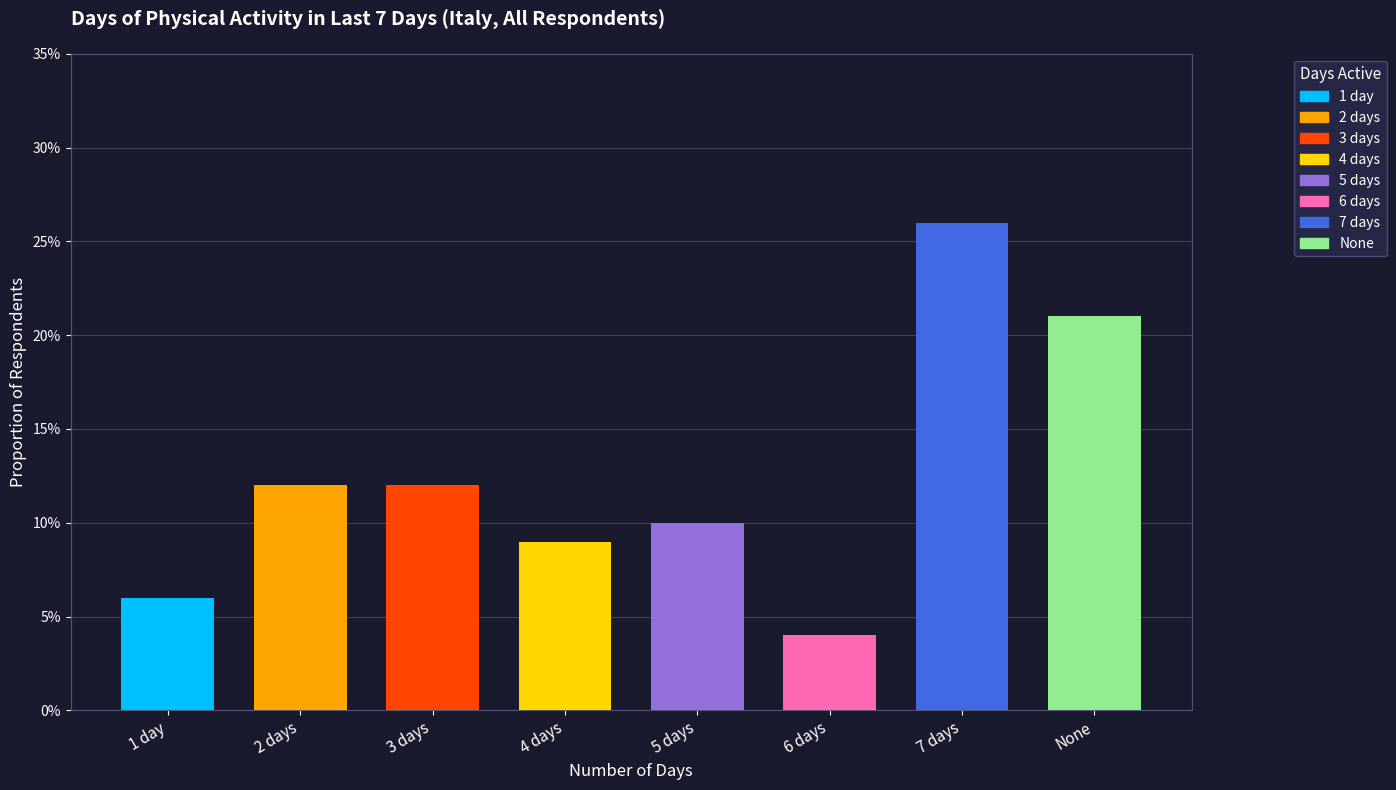

Which label corresponds to the smallest value in the chart?

6 days